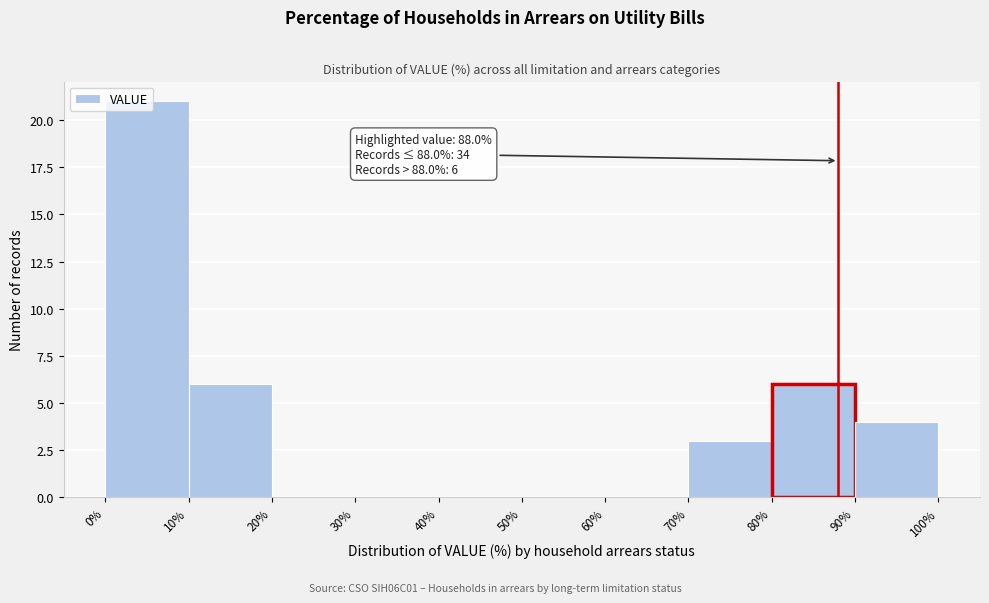

Over which range of the x-axis is the bar tallest?

0% to 10%